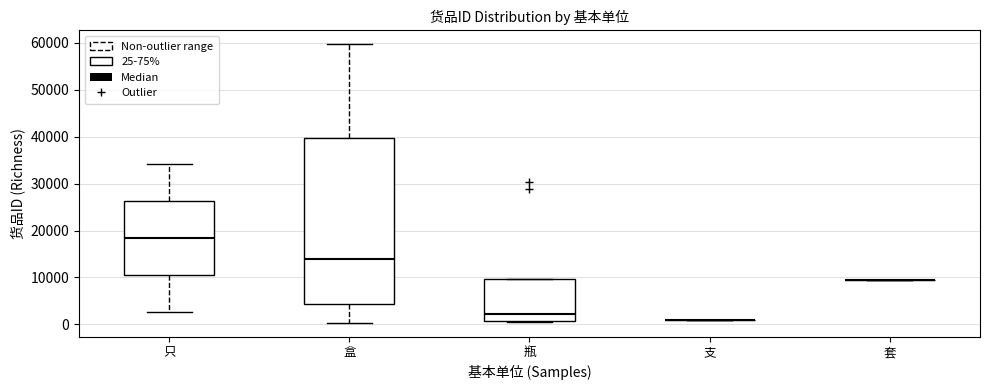

Comparing the boxes themselves (not the whiskers), which one is the tallest?

盒